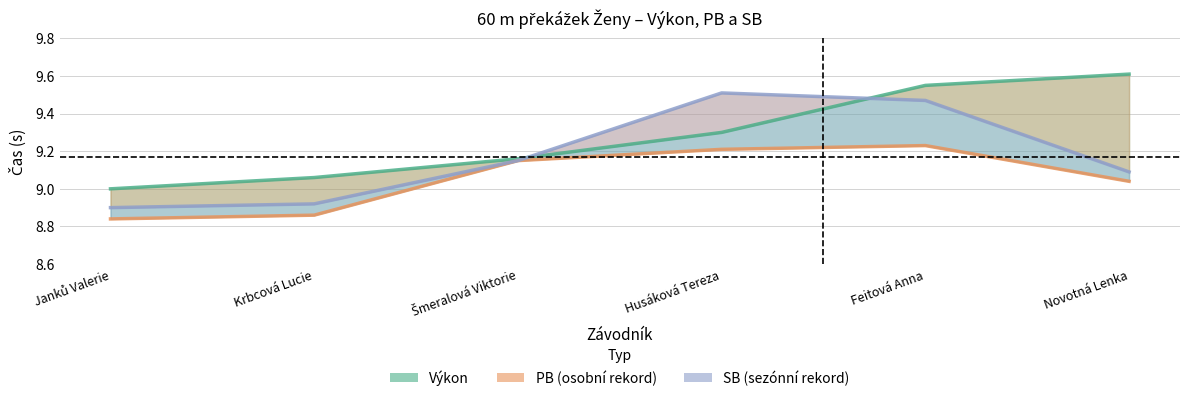

Where is the first local maximum for PB?

Feitová Anna